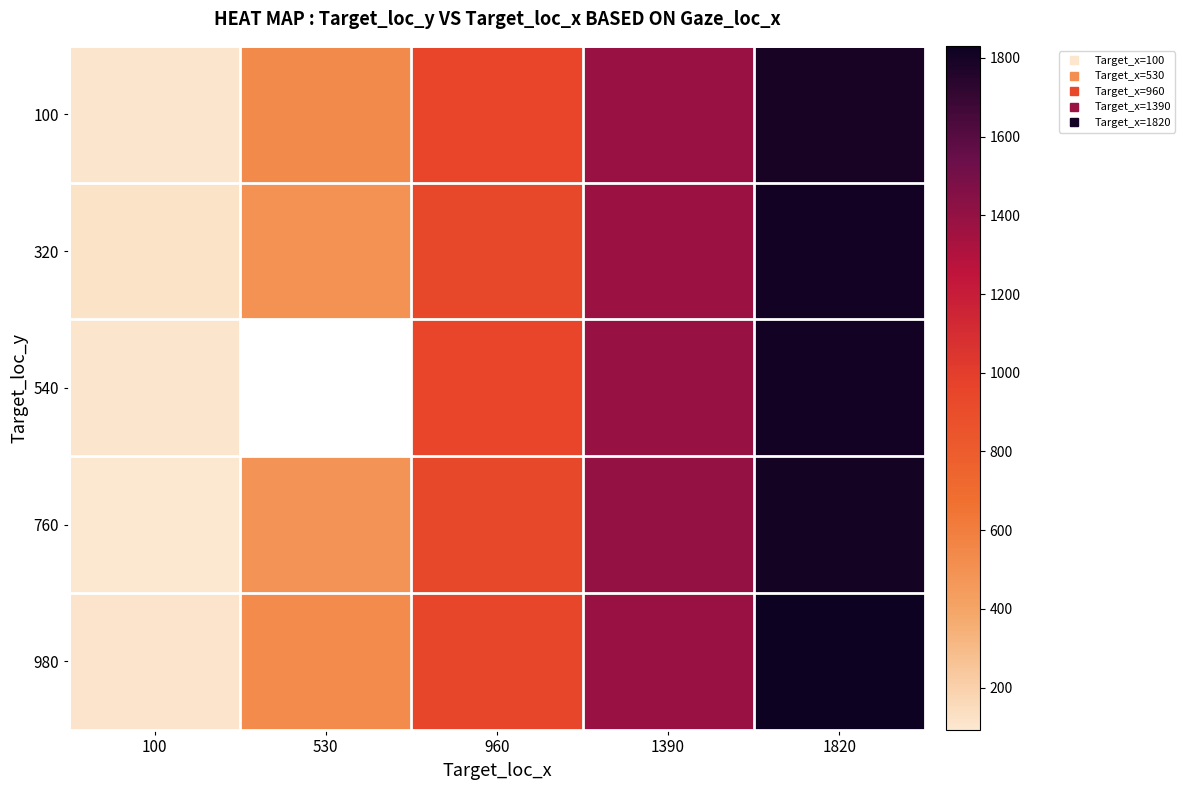

Which has a higher value, 1820 or 530?

1820